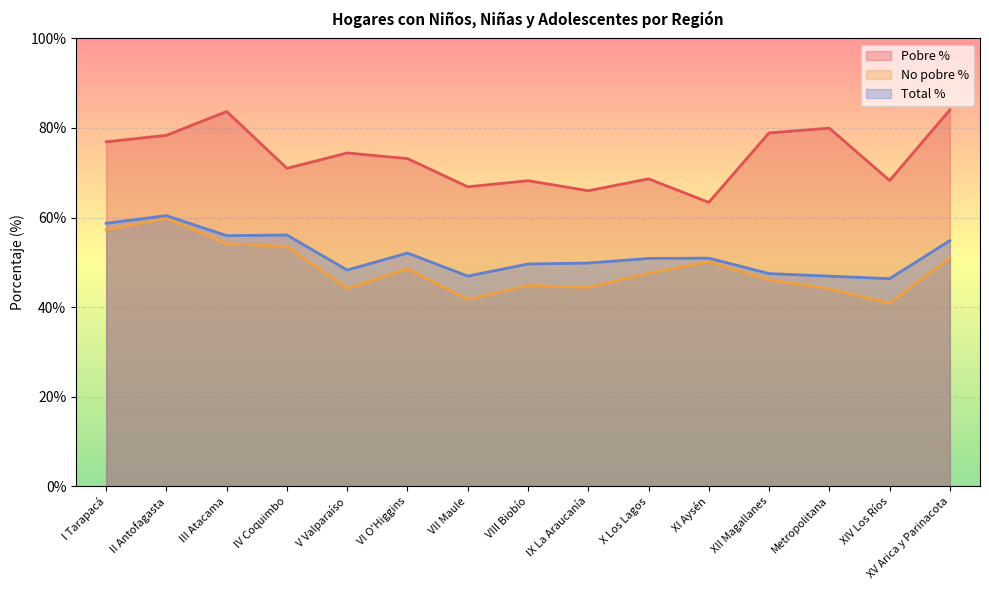

What are all the series names shown in the legend?

Pobre %, No pobre %, Total %